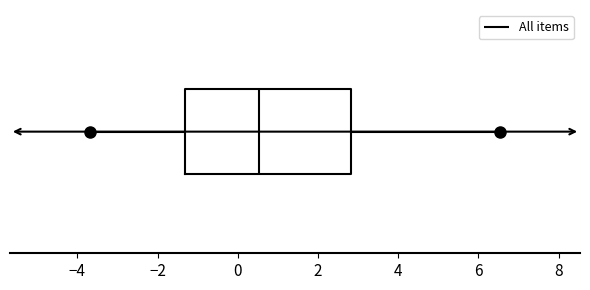

Transcribe this box plot: give where the median line is, the range the box spans, and where the two whiskers end, as read against the x-axis. The values are not printed on the chart, so give them approximately, as read against the axis.

median 0.6, box -1.4 to 2.8, whiskers -3.6 to 6.6